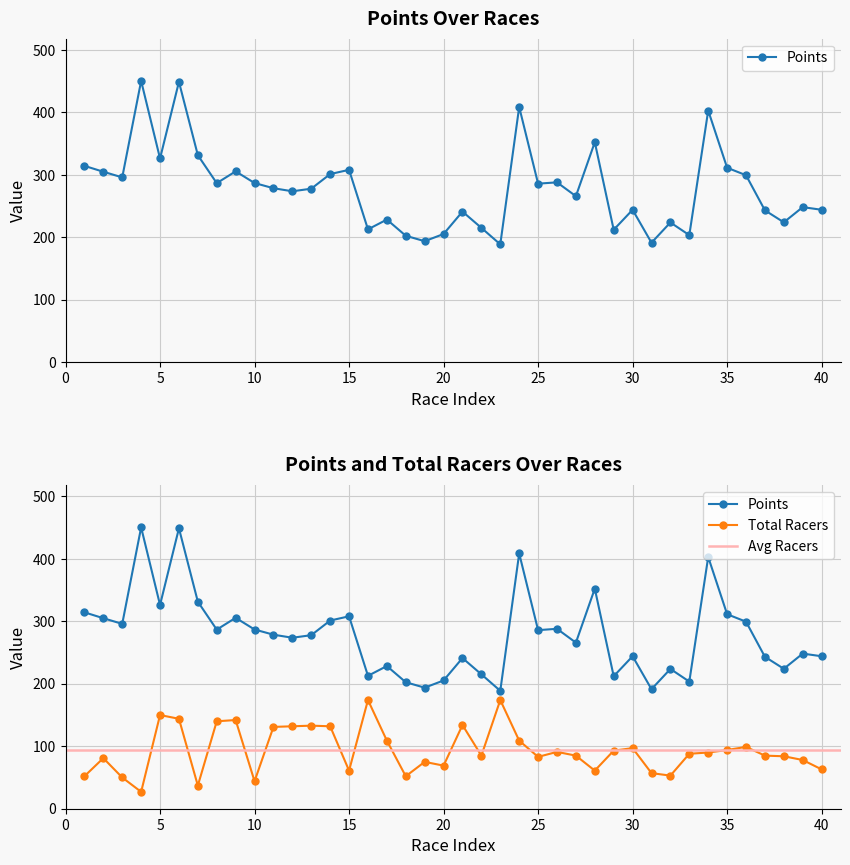

The value of Total Racers at 2021-09-18 is 14.3. True or false?

False